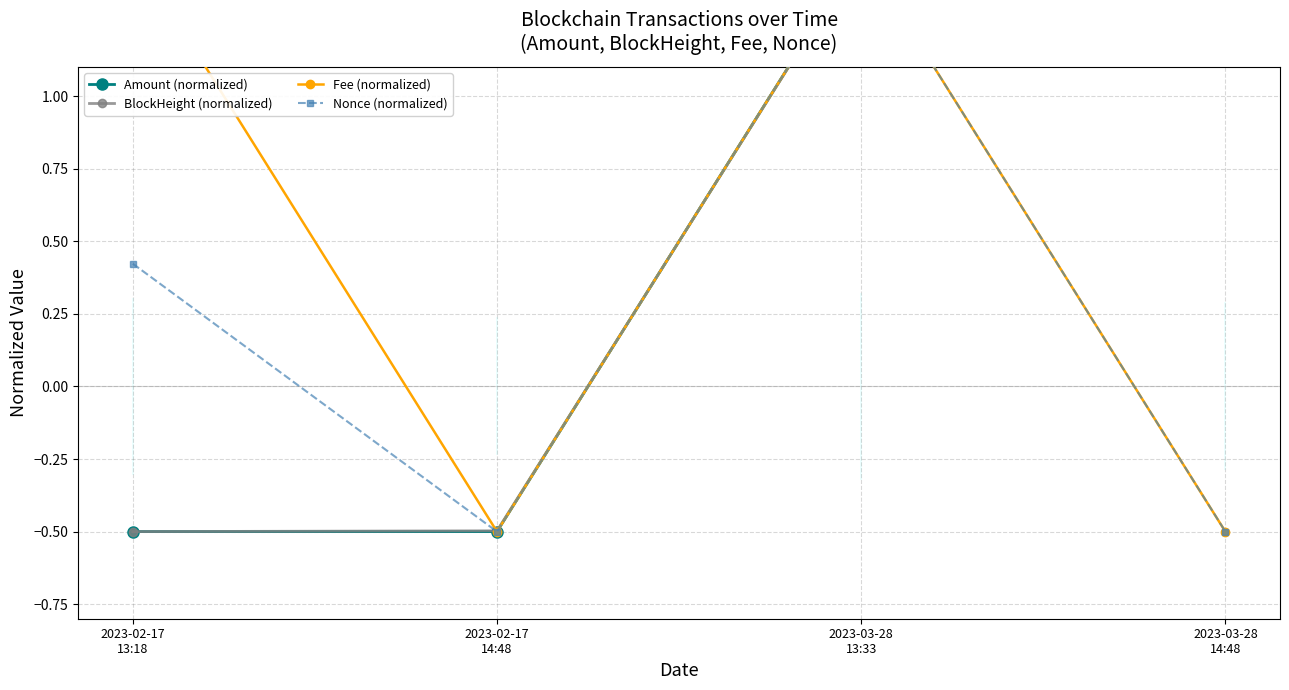

What is the minimum value shown in the chart?

-0.5